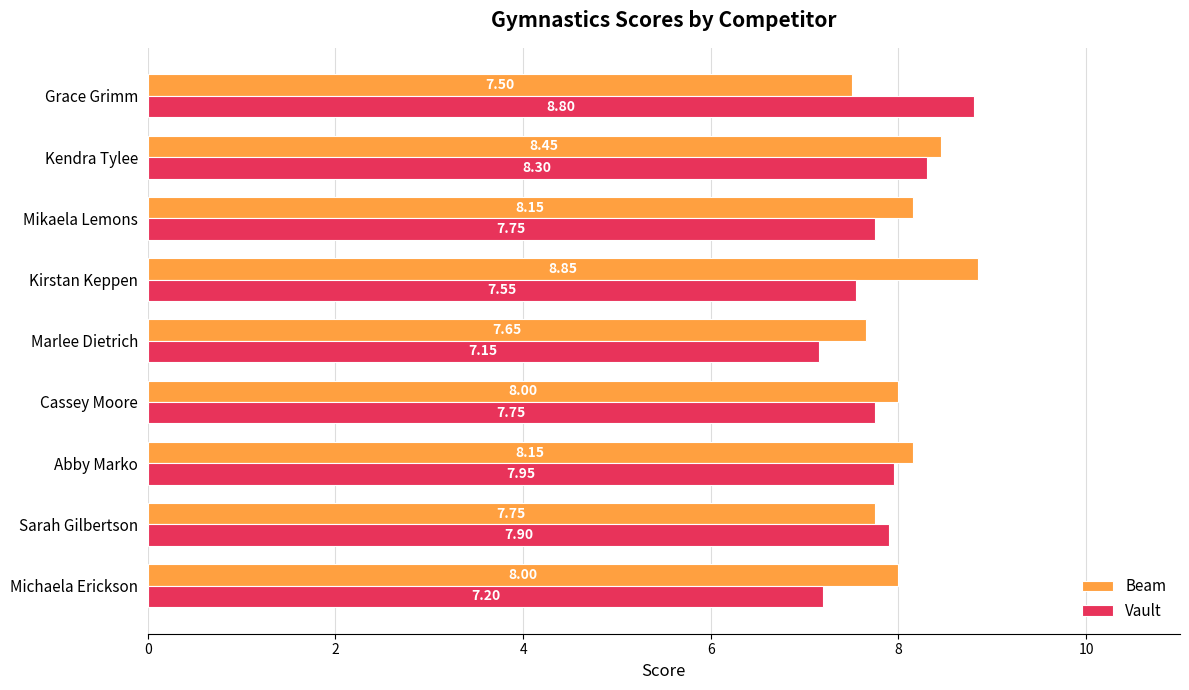

At which label does Vault reach its peak?

Grace Grimm